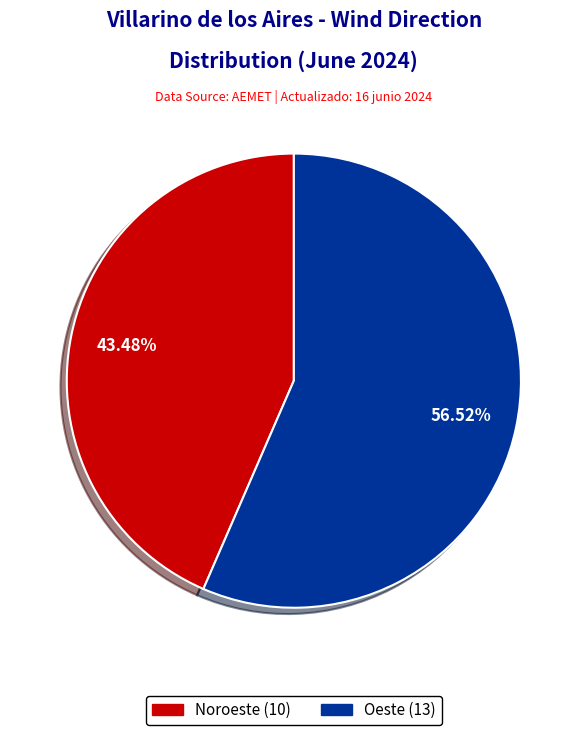

Which has a higher value, Noroeste or Oeste?

Oeste